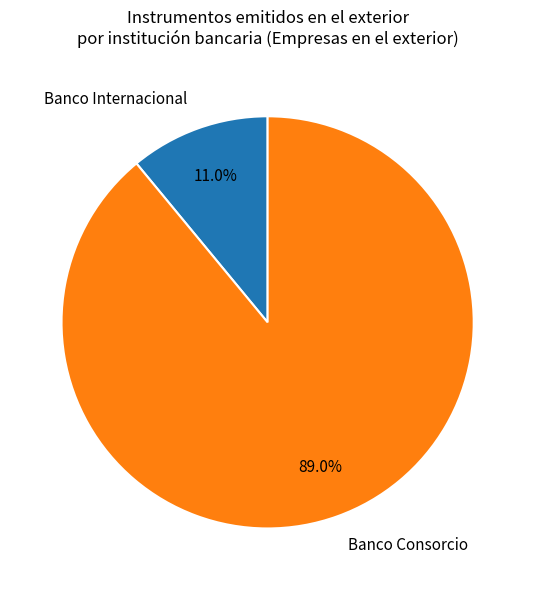

How many slices are in this pie chart?

2